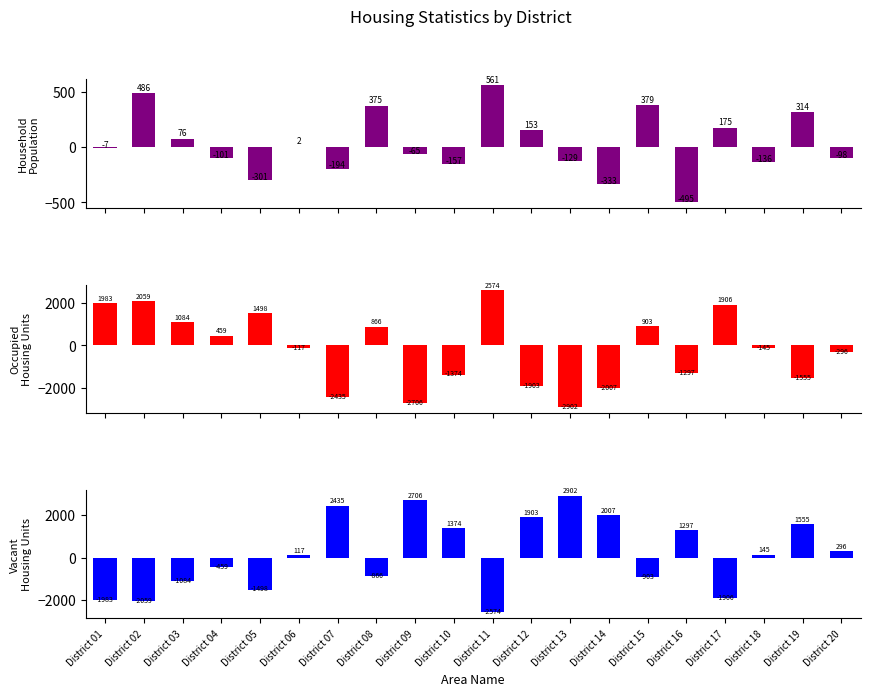

Which label corresponds to the largest value in the chart?

District 13